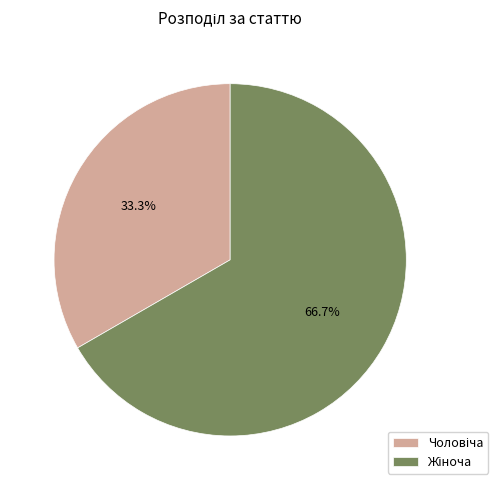

Is there any slice that represents more than half of the pie?

Yes